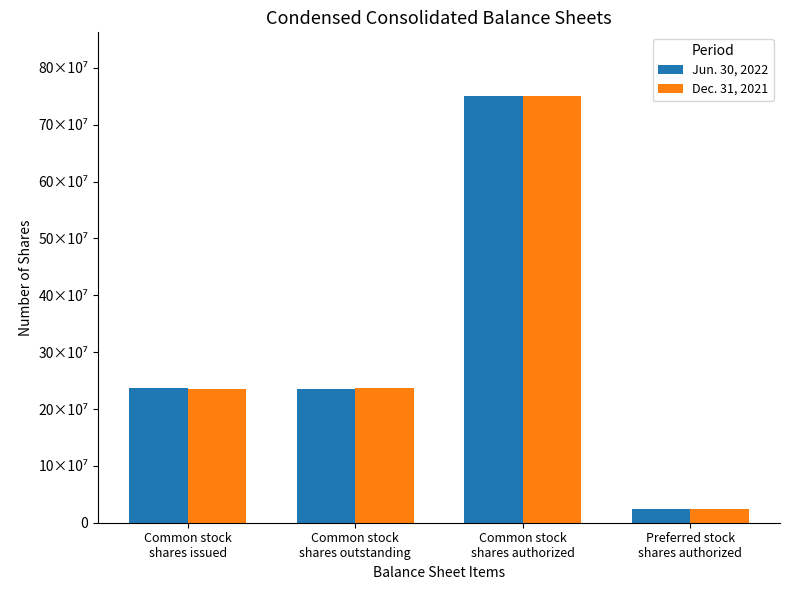

What are all the series names shown in the legend?

Jun. 30, 2022, Dec. 31, 2021